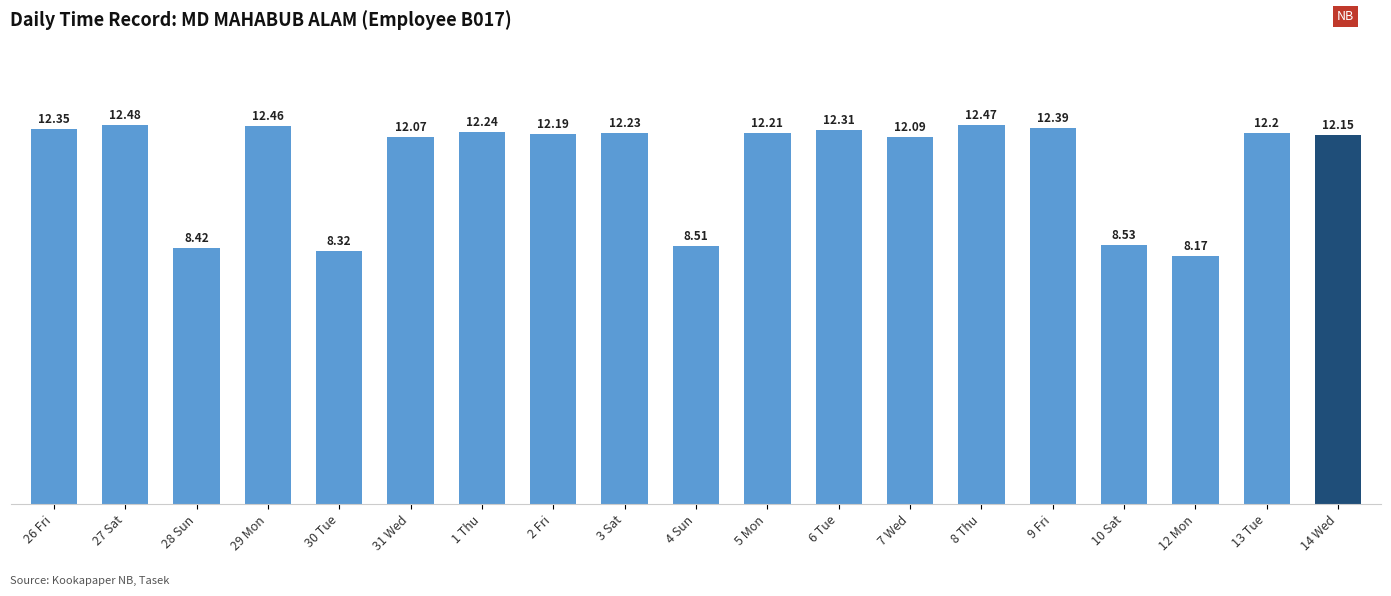

What is the label of the 6th bar from the left?

31 Wed